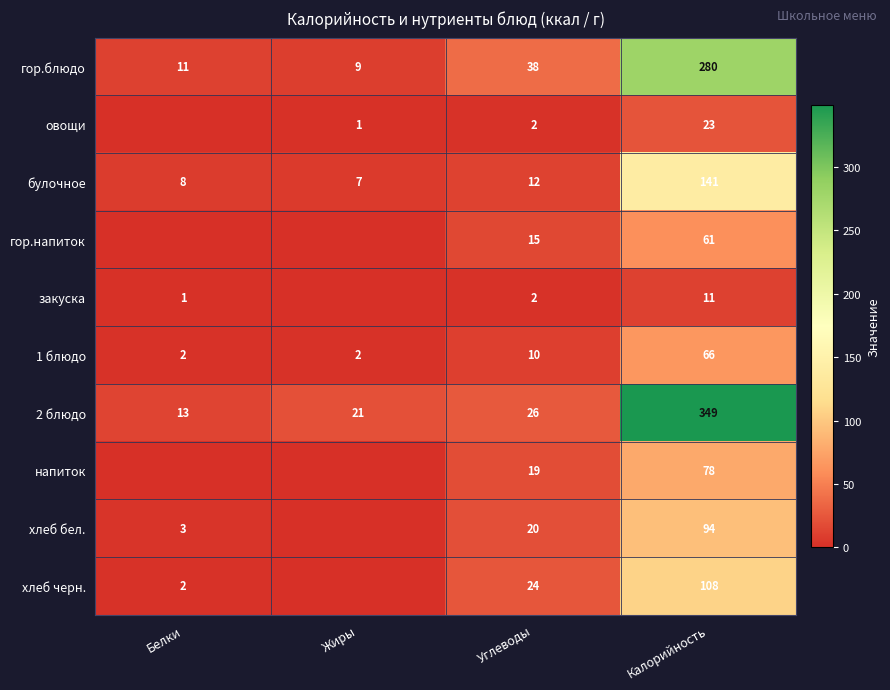

What is the lowest value of the 2 блюдо series?

13